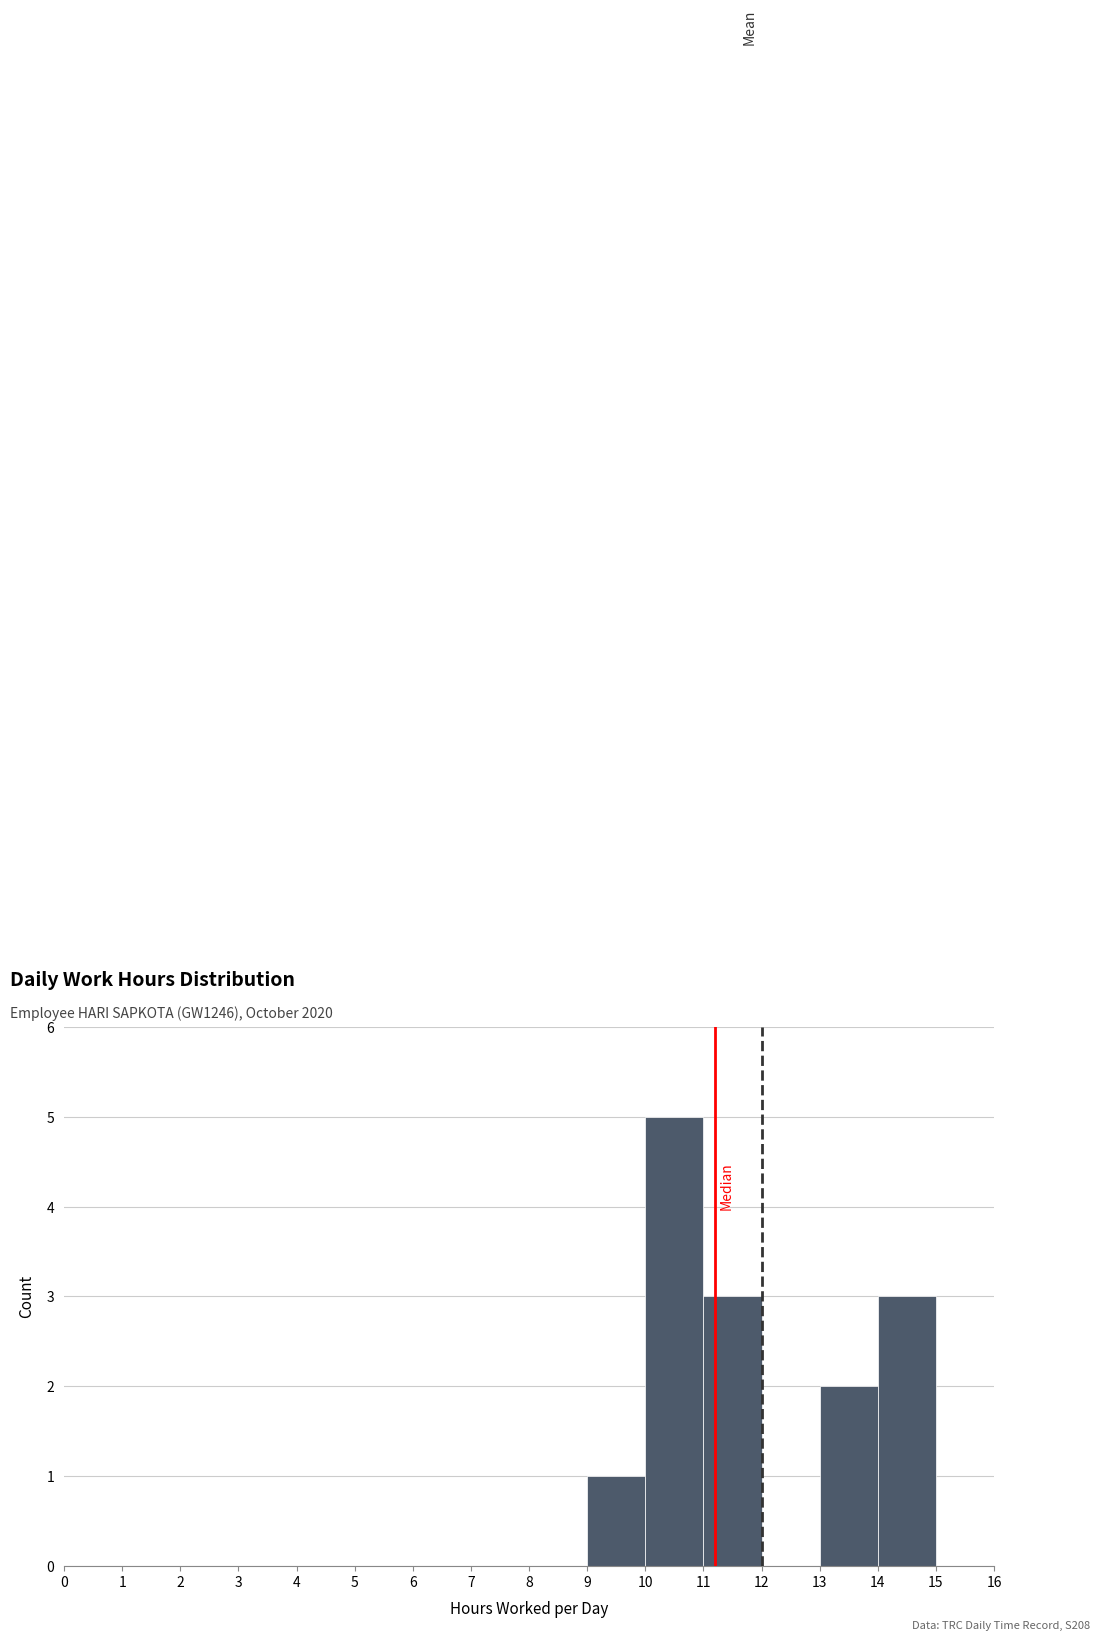

Which range on the x-axis has the tallest bar?

10 to 11